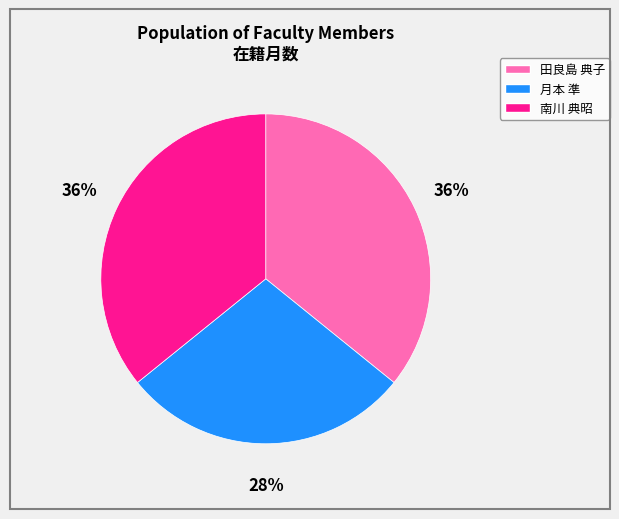

Does any single category account for the majority?

No